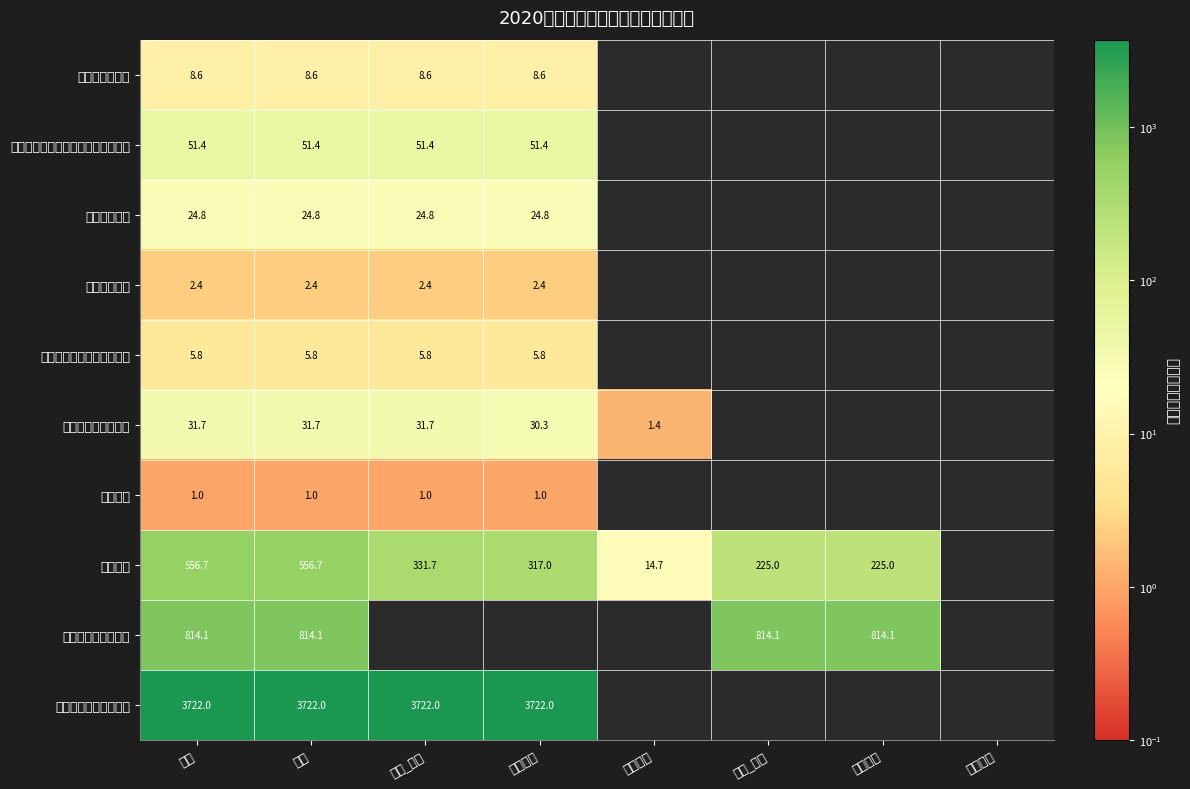

What is the total value across all series at 总计?

5218.5